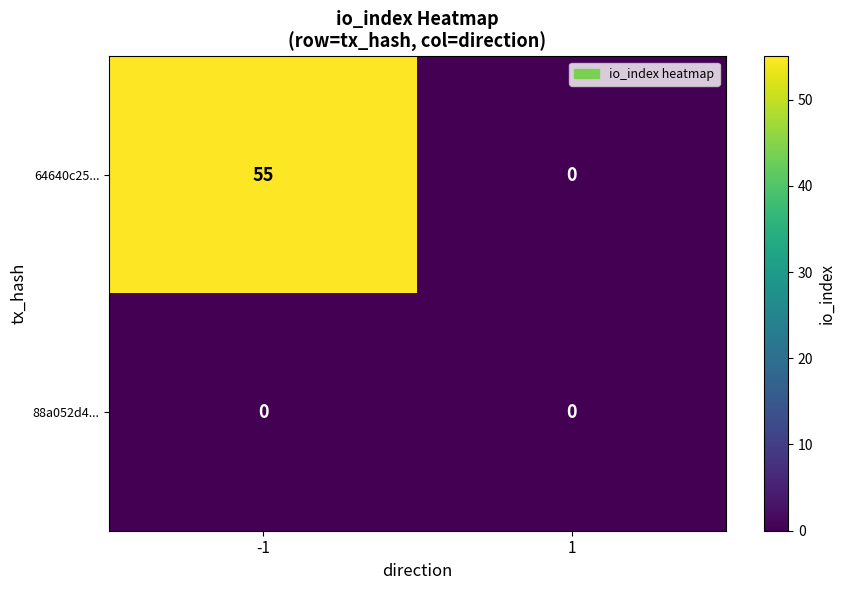

Reading left to right, list all the values displayed in this chart.

64640c25...: 55	0
88a052d4...: 0	0